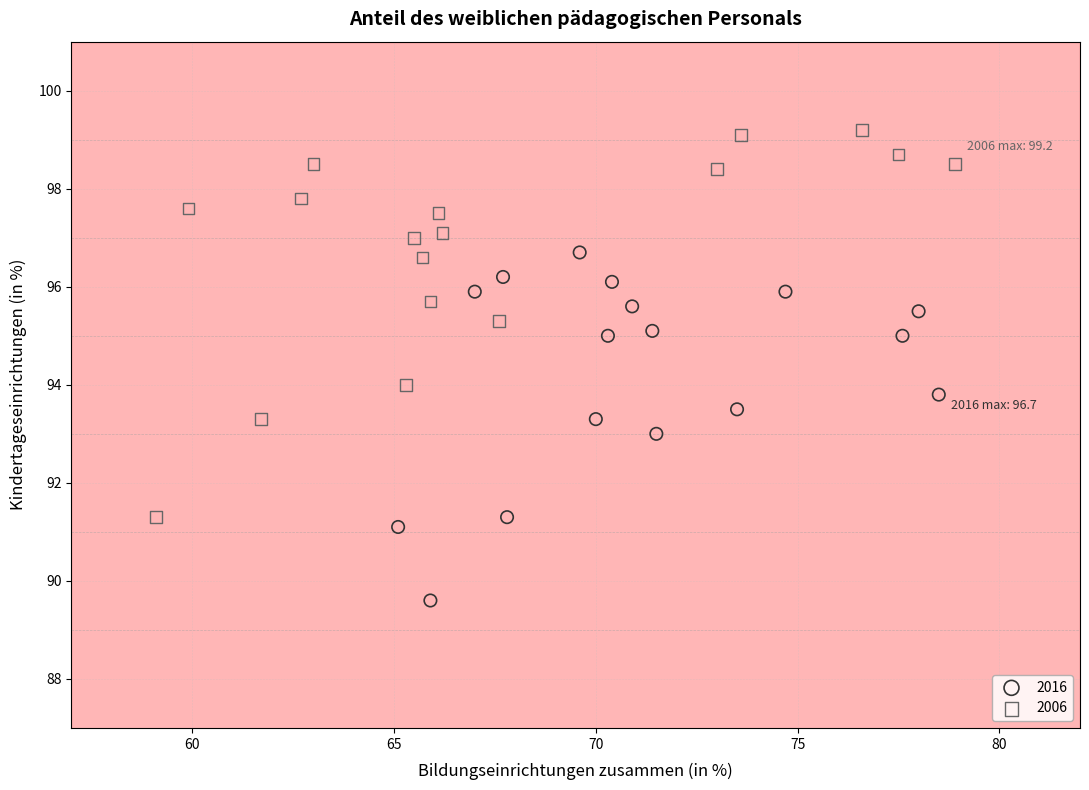

Which series has the widest spread of Y values?

2006